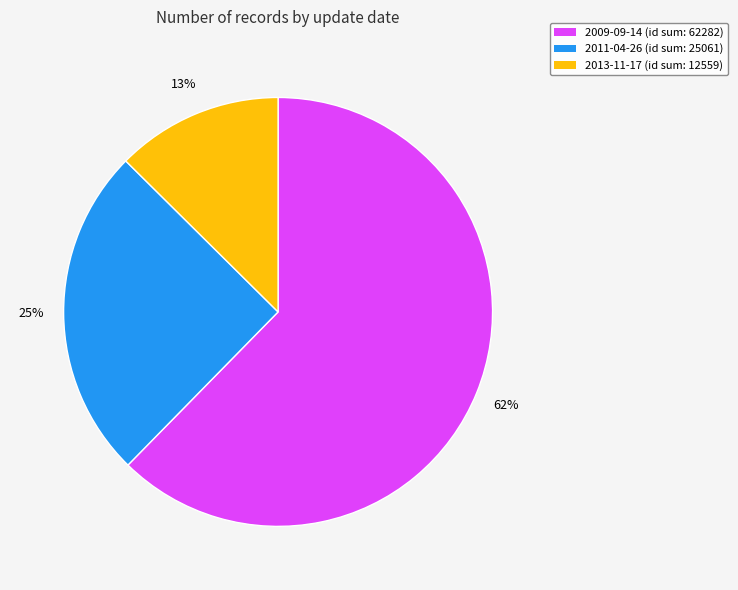

Does any single category account for the majority?

Yes